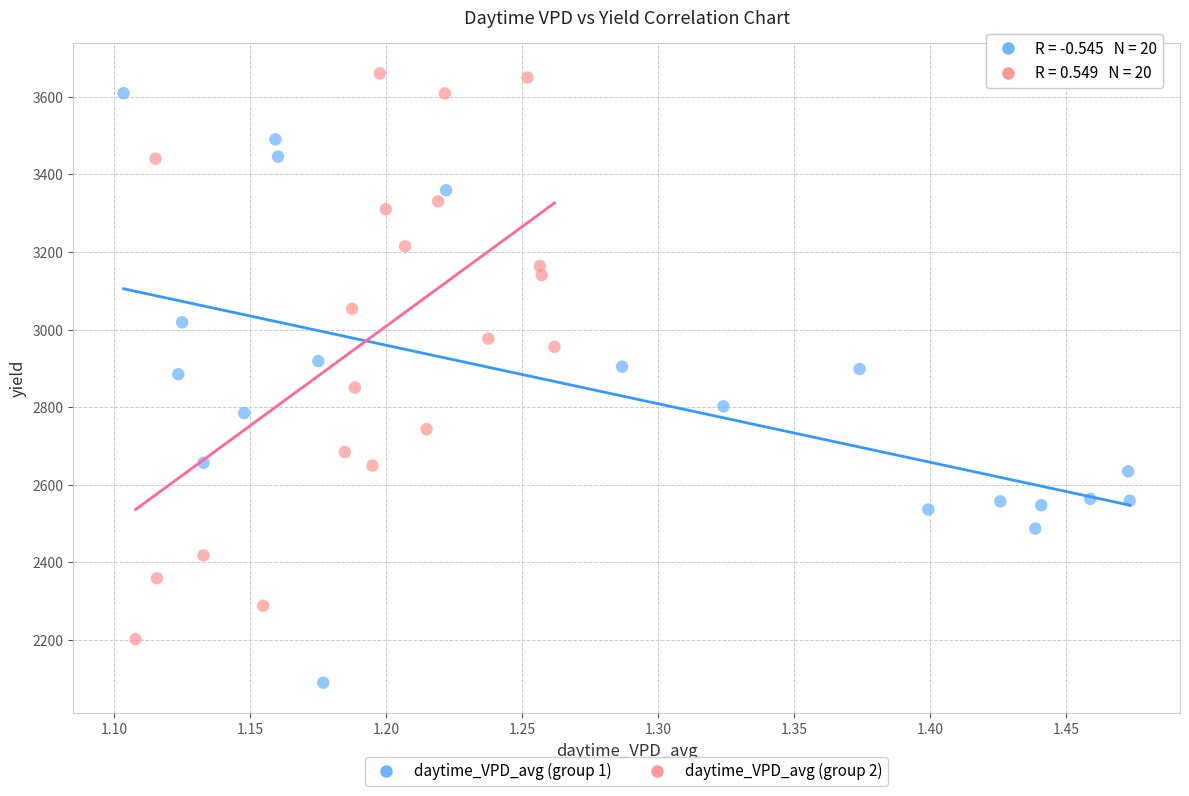

Which series contains the lowest Y value?

daytime_VPD_avg (group 1)